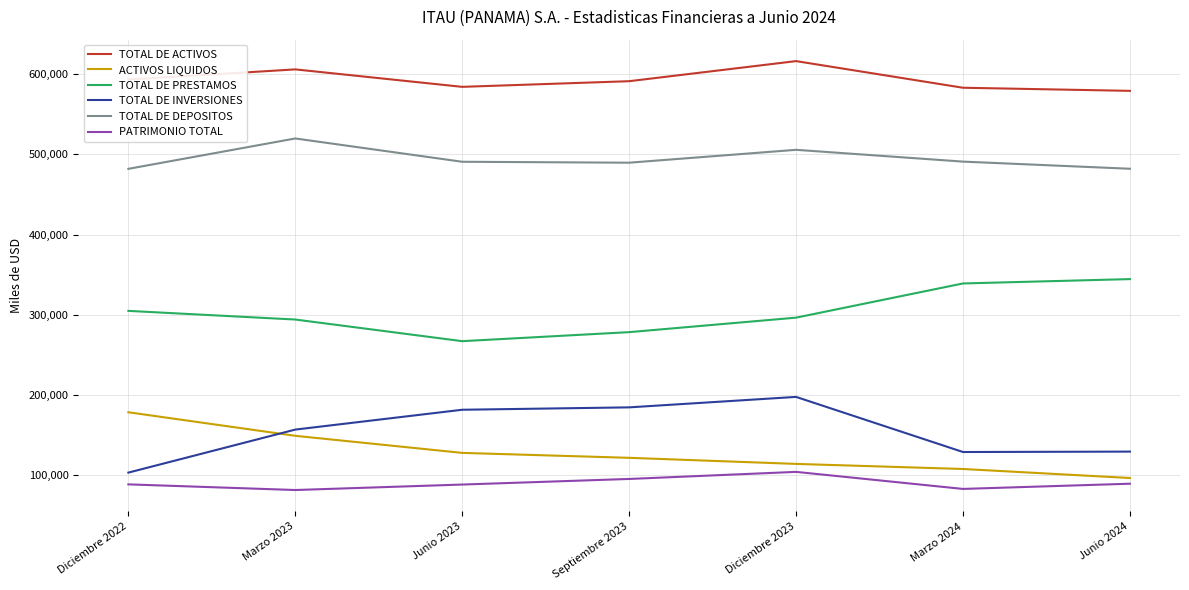

The value of TOTAL DE PRESTAMOS at Junio 2023 is 478249.8. True or false?

False